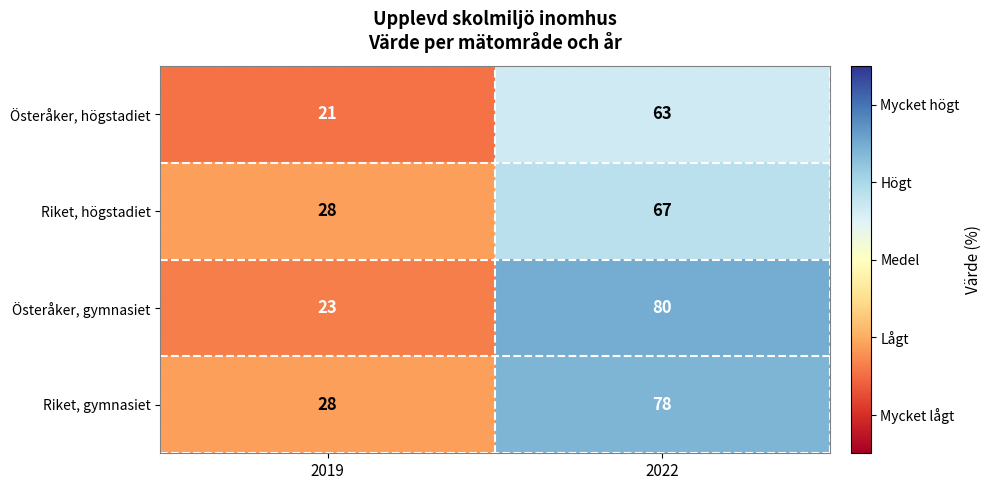

Which series has the largest range (max minus min)?

Österåker, gymnasiet